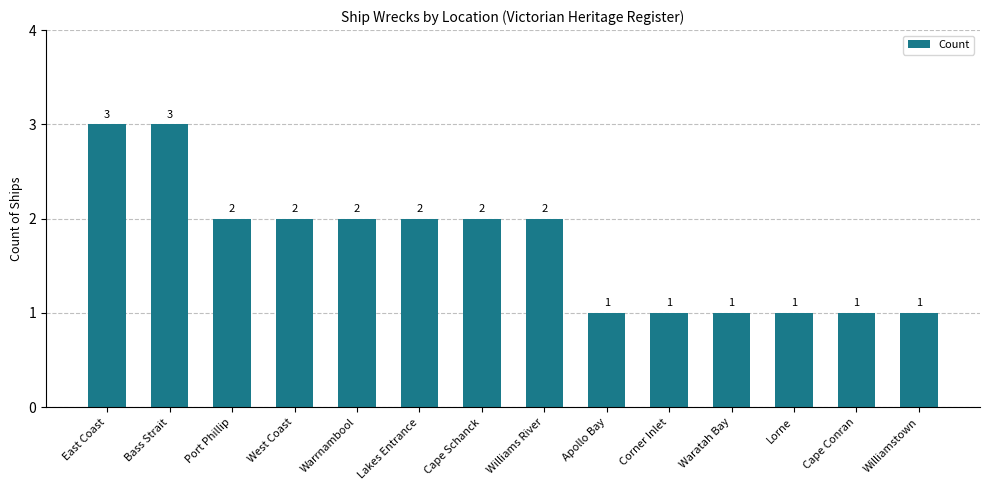

What is the value of the 13th bar from the left?

1